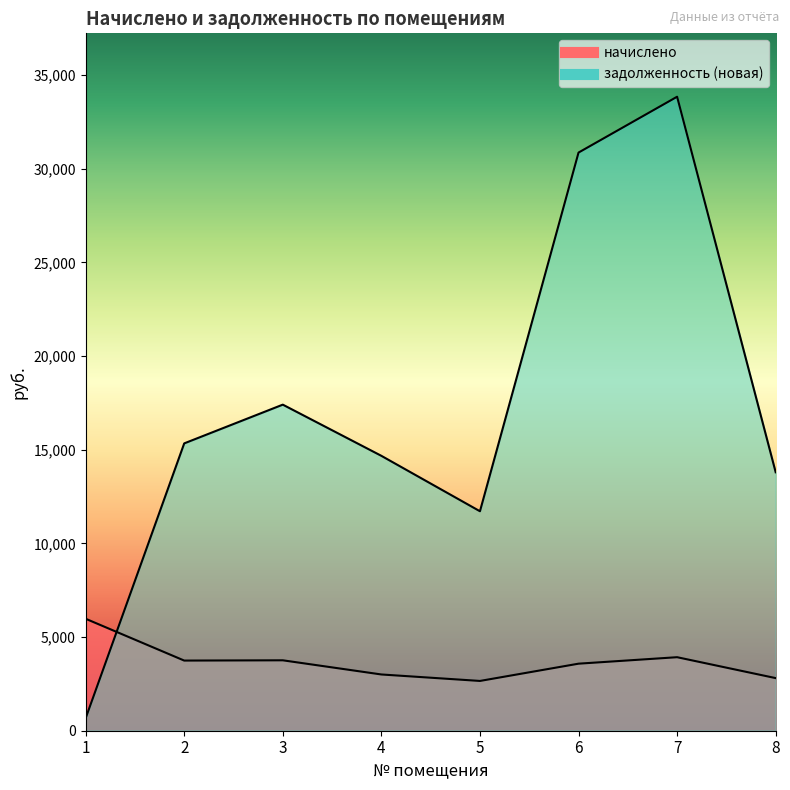

What is the sum of the задолженность (новая) values at 8 and 4?

28466.0